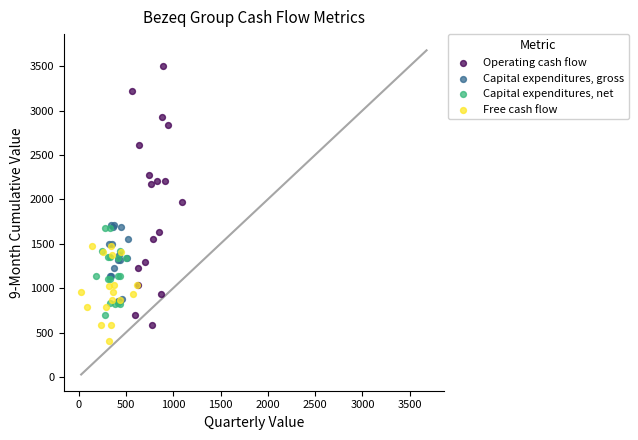

Which series contains the lowest Y value?

Free cash flow